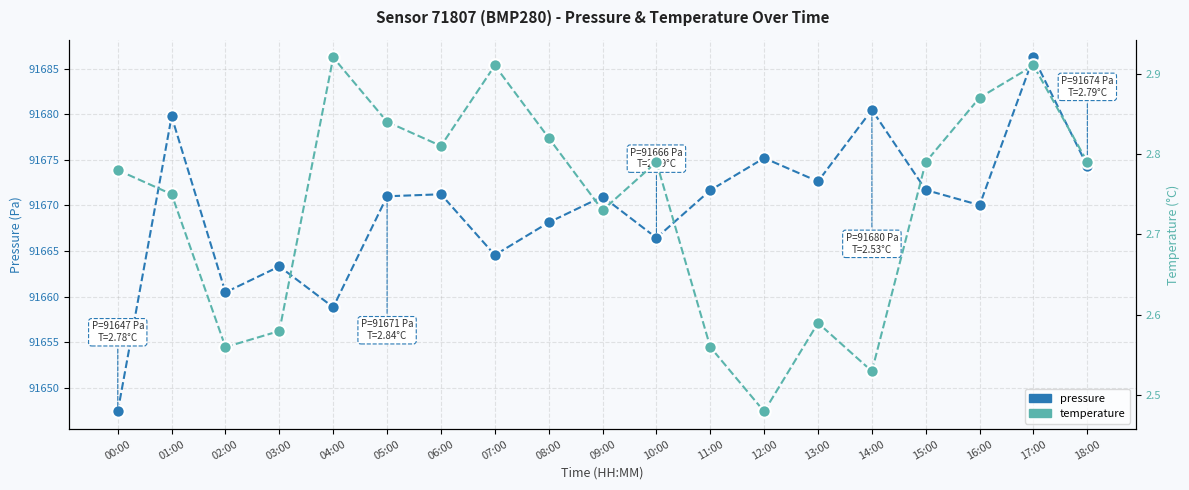

What is the total value across all series at 04:00?

91661.8